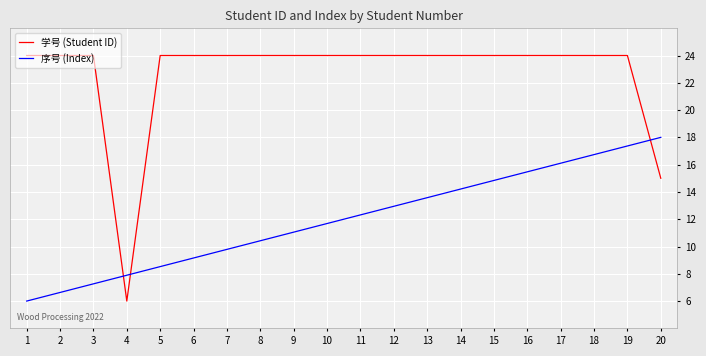

What are all the series names shown in the legend?

学号 (Student ID), 序号 (Index)